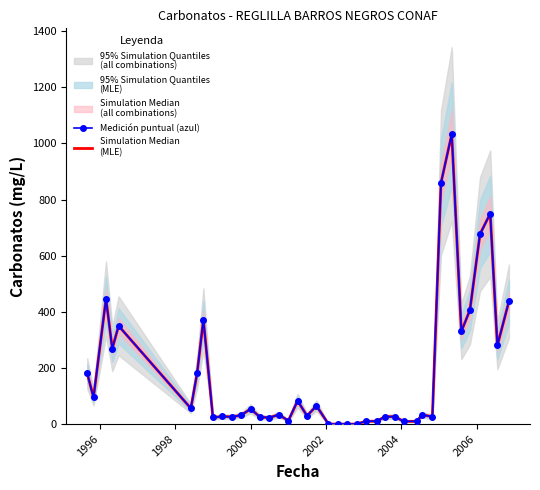

What position from the right is 1998?

38